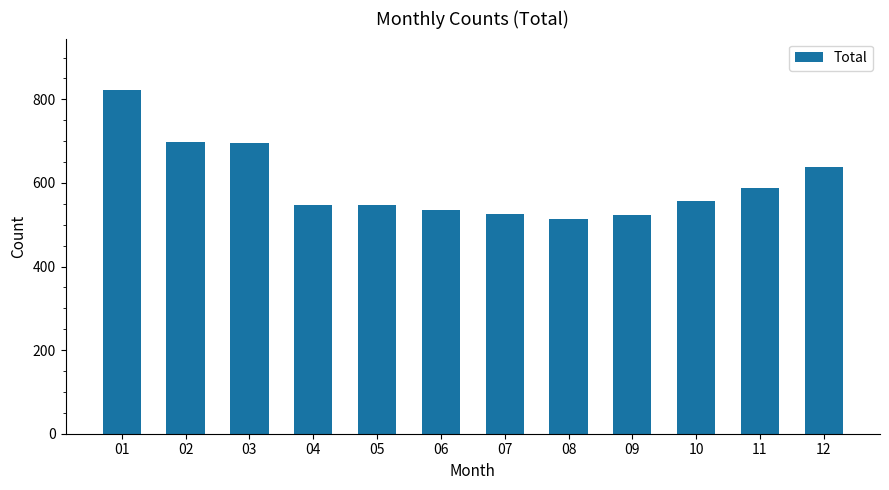

The chart shows a value of 158 at 11. True or false?

False